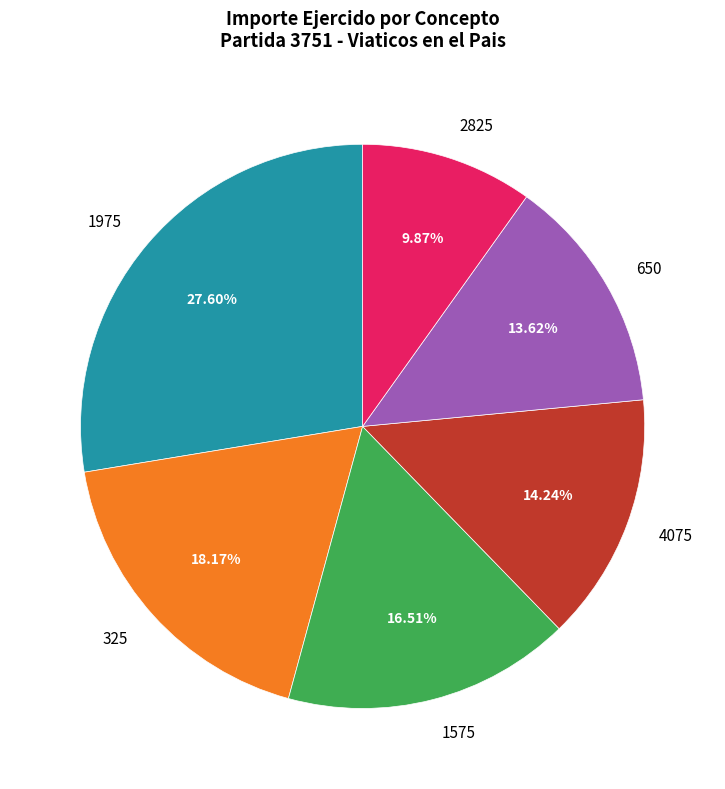

Is there a majority slice in this chart?

No